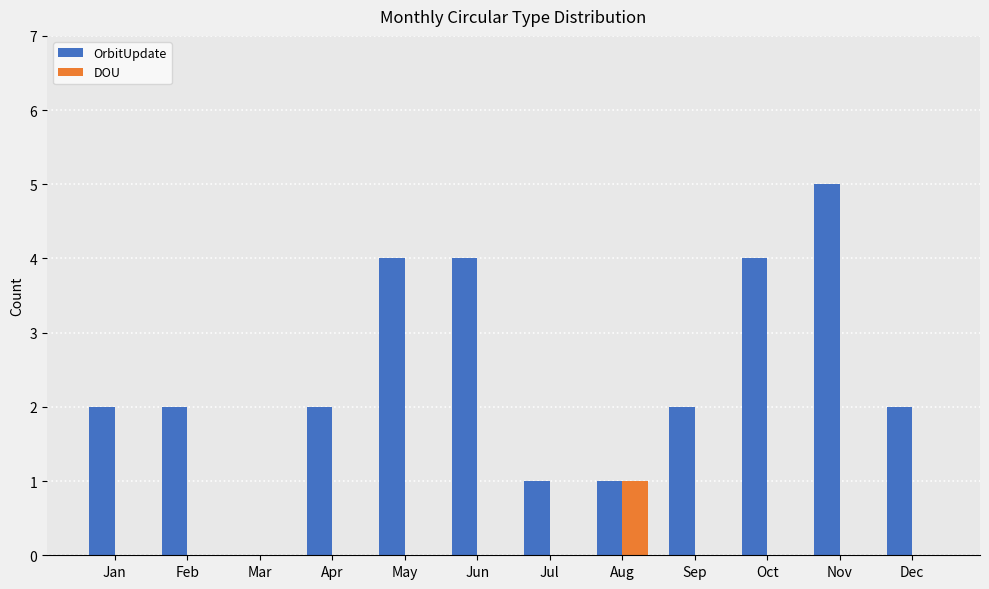

Is it true that DOU equals 0 at Apr?

True